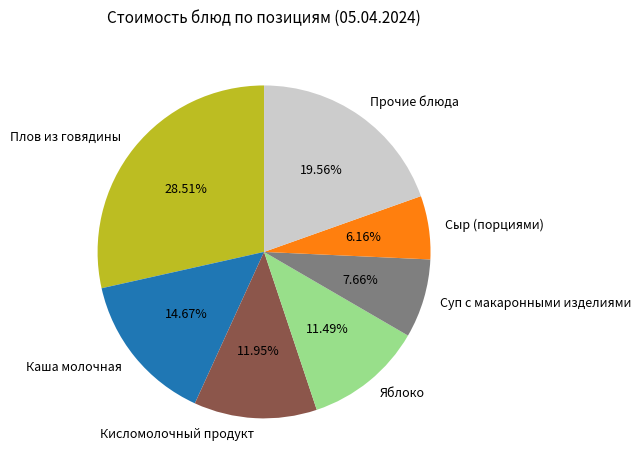

Approximately how many times larger is the value at Яблоко compared to Сыр (порциями)?

1.9